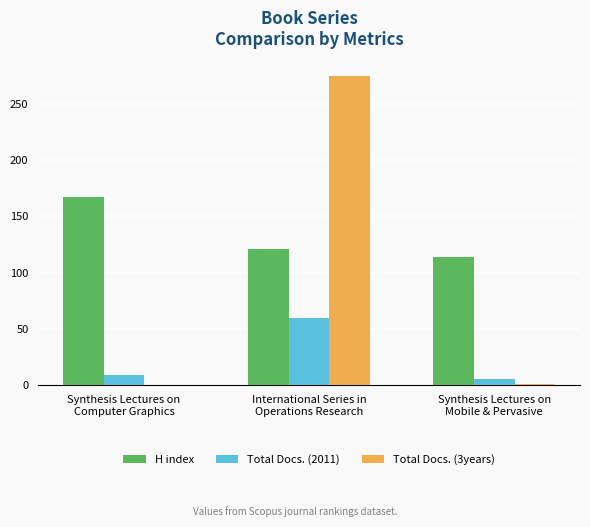

How many groups of bars are there?

3